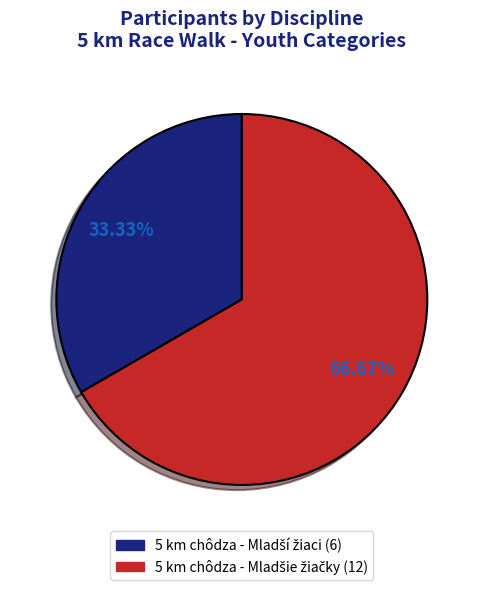

Is there a majority slice in this chart?

Yes